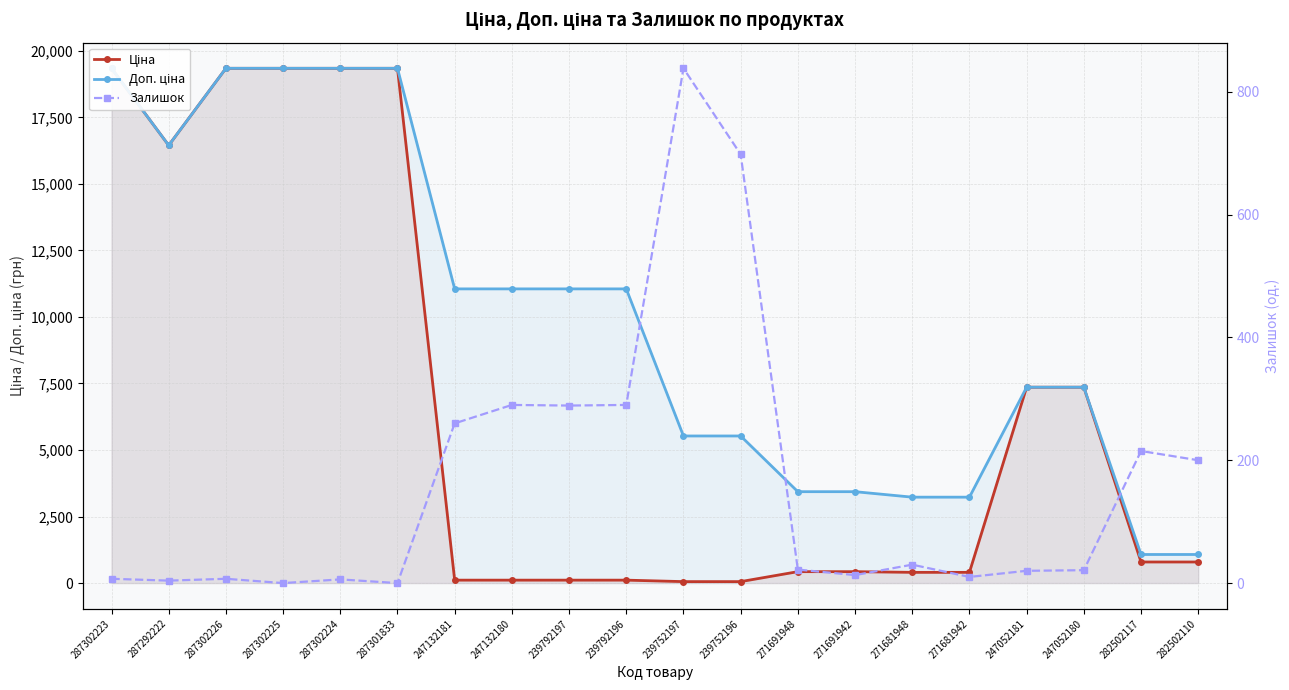

What is the total value across all series at 239752196?

6281.3